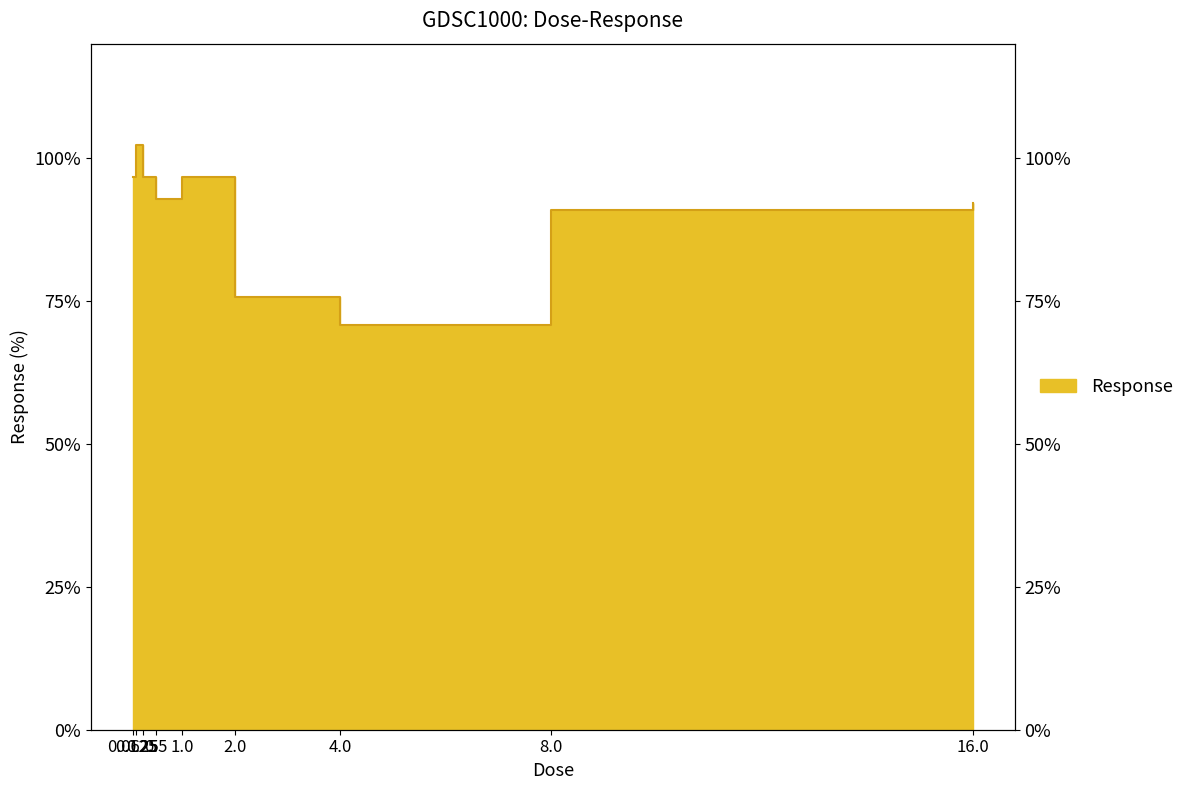

Where is the data nearest to the value 86?

8.0